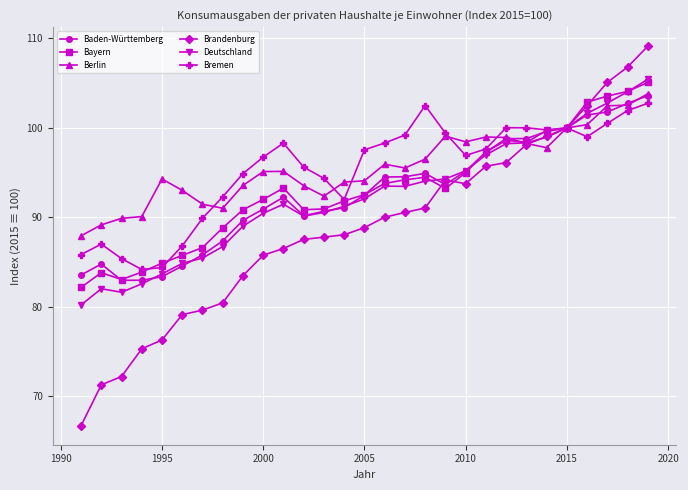

What is the maximum value for Brandenburg?

109.1